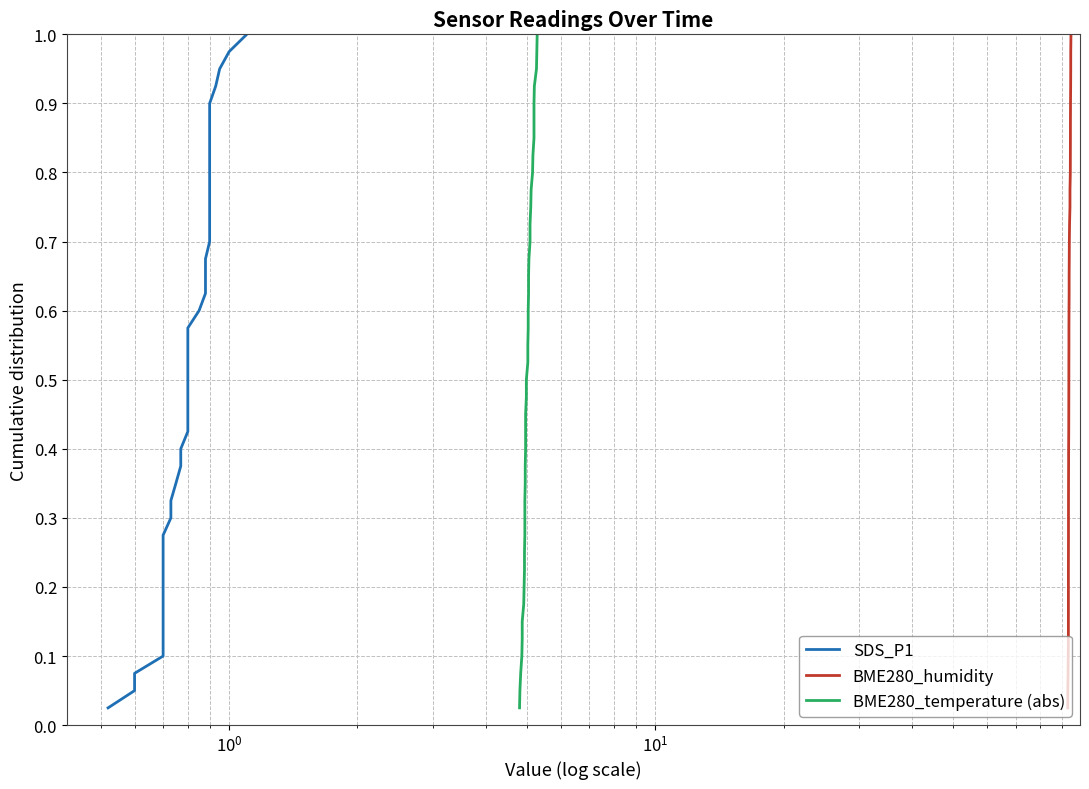

True or false: BME280_humidity has a value of 0.6 at 37.

False